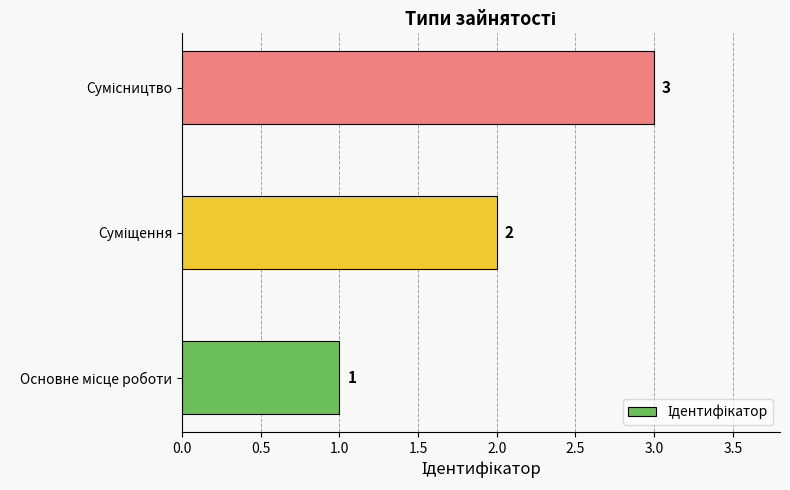

What is the sum of all values?

6